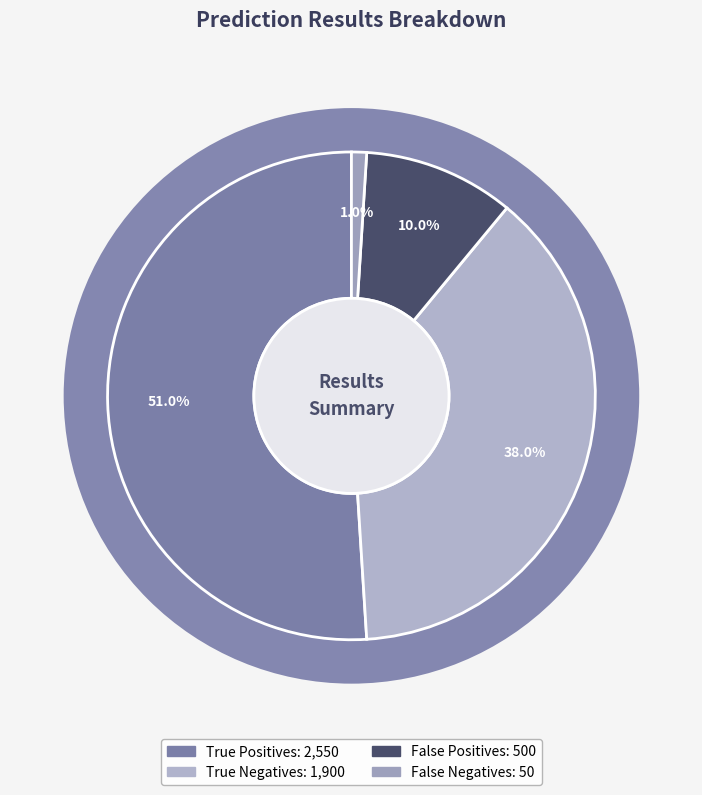

Count the number of slices in the pie.

4